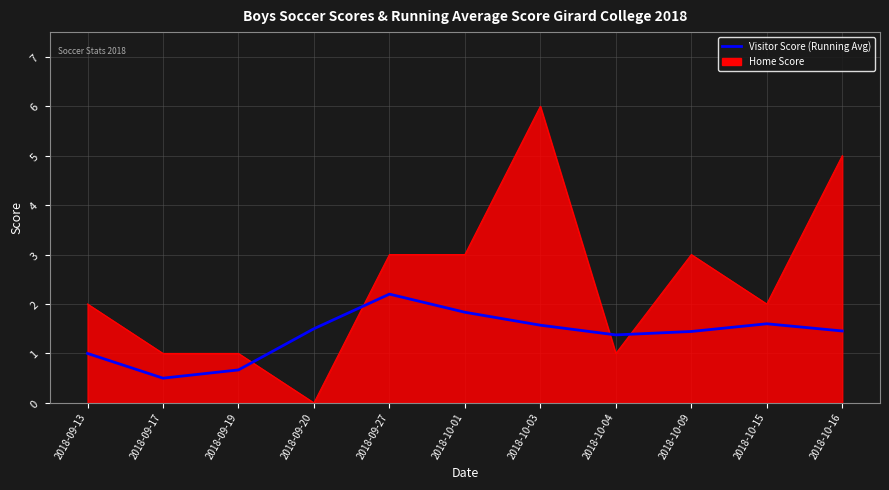

Rank the series by their maximum value, from highest to lowest.

Home Score, Visitor Score (Running Avg)